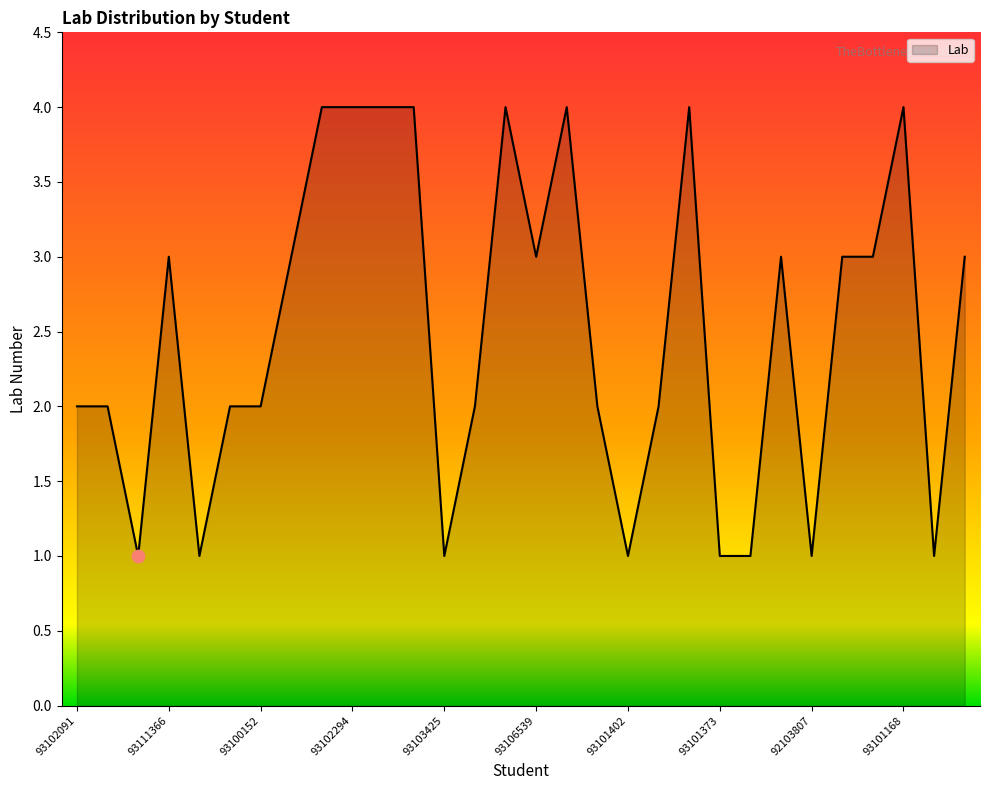

What is the greatest value displayed?

4